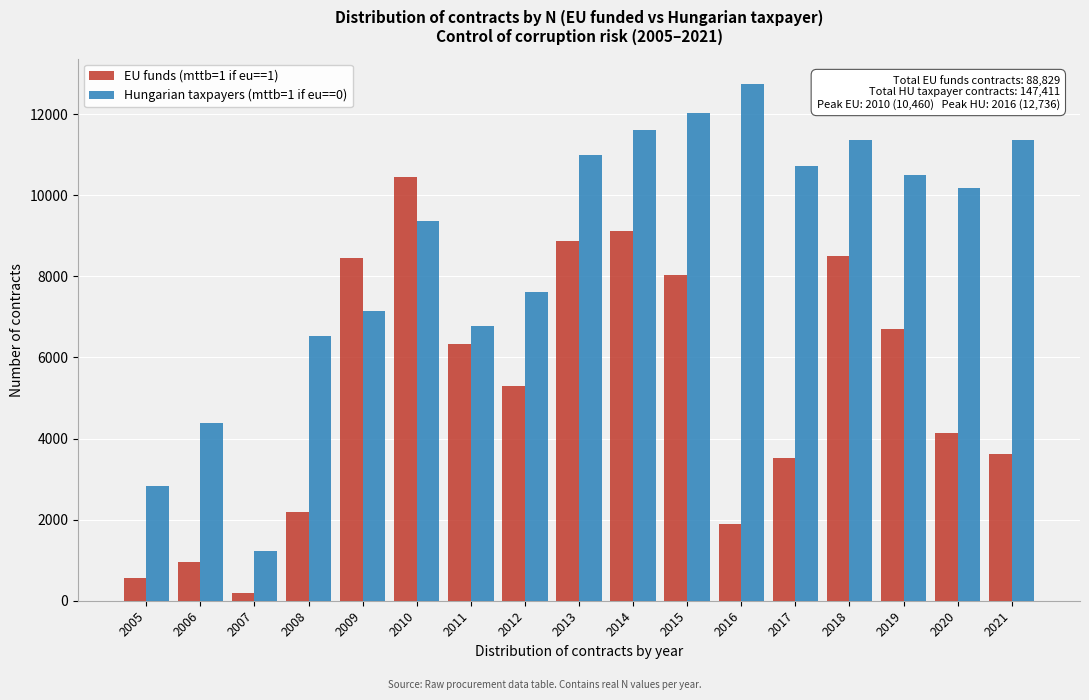

At which category is the sum across all series the highest?

2014